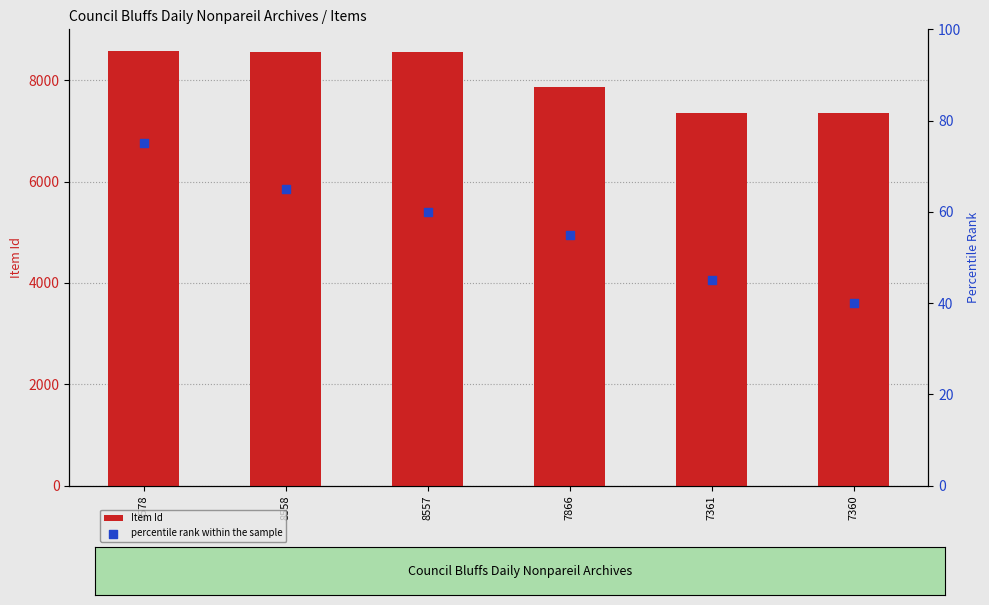

At which category is the sum across all series the highest?

8578